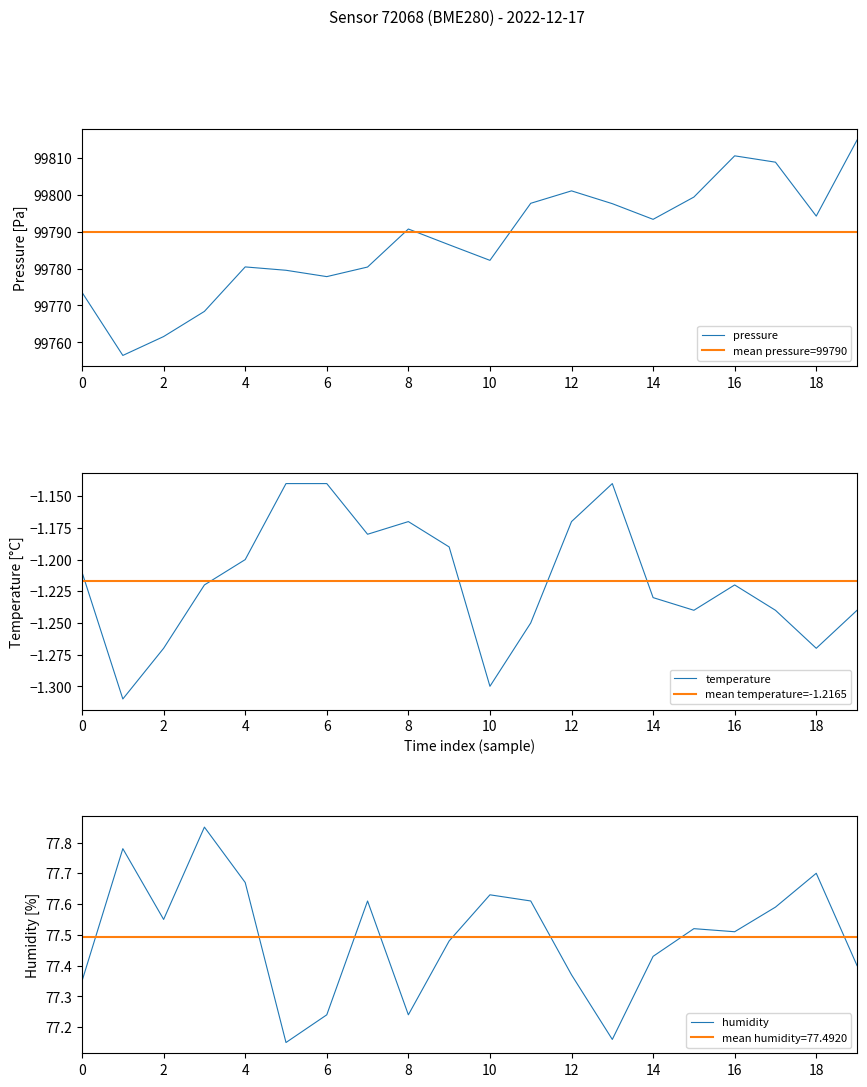

Where does the pressure series first go above 99790?

8